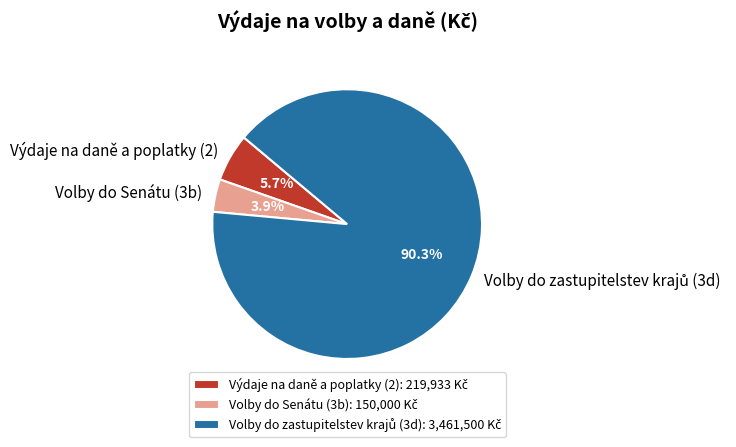

Is there a majority slice in this chart?

Yes